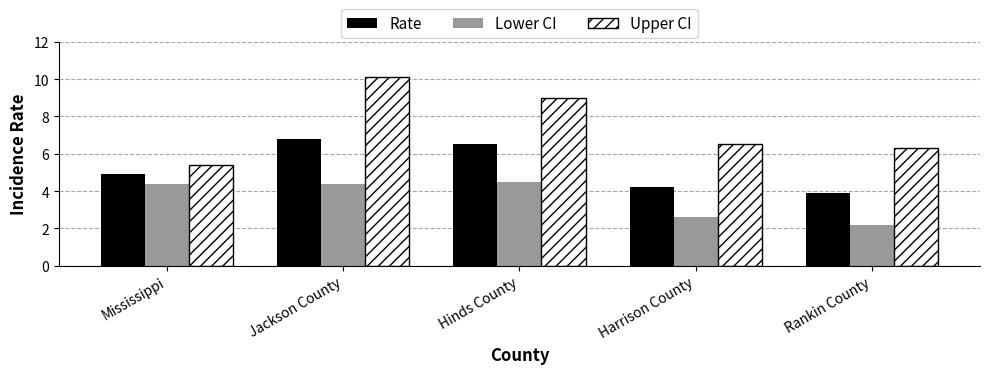

Read the Rate value at Harrison County.

4.2